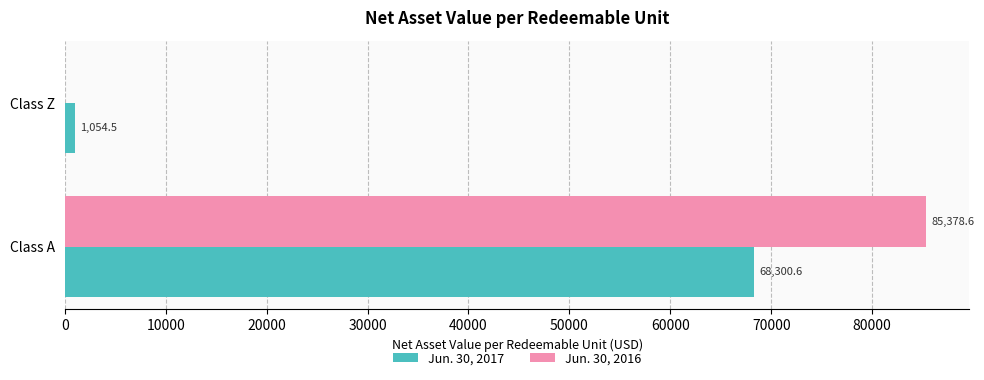

What are all the series names shown in the legend?

Jun. 30, 2017, Jun. 30, 2016